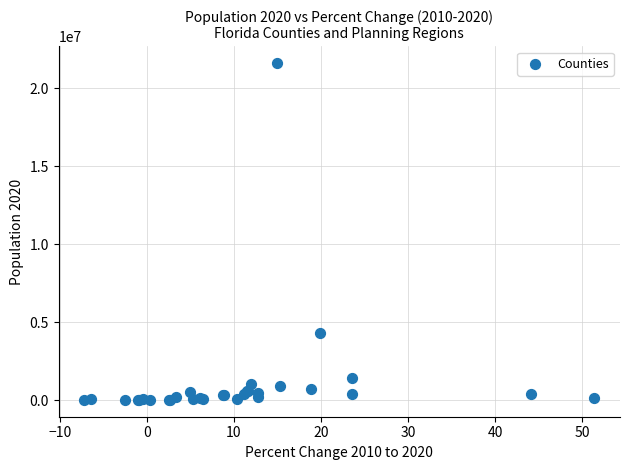

What Y value in the scatter plot is closest to 10802321?

4313600